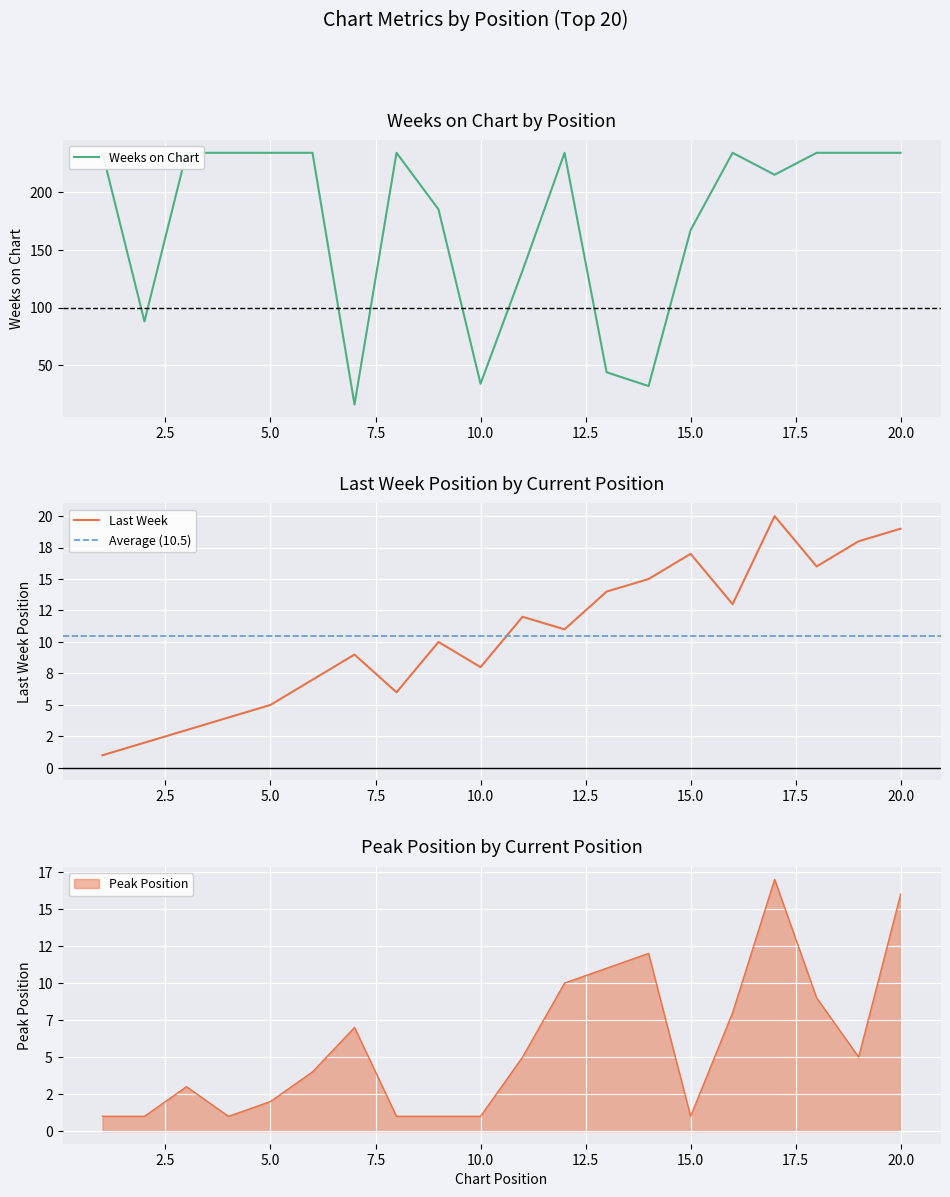

What are all the series names shown in the legend?

Last Week, Peak Position, Weeks on Chart